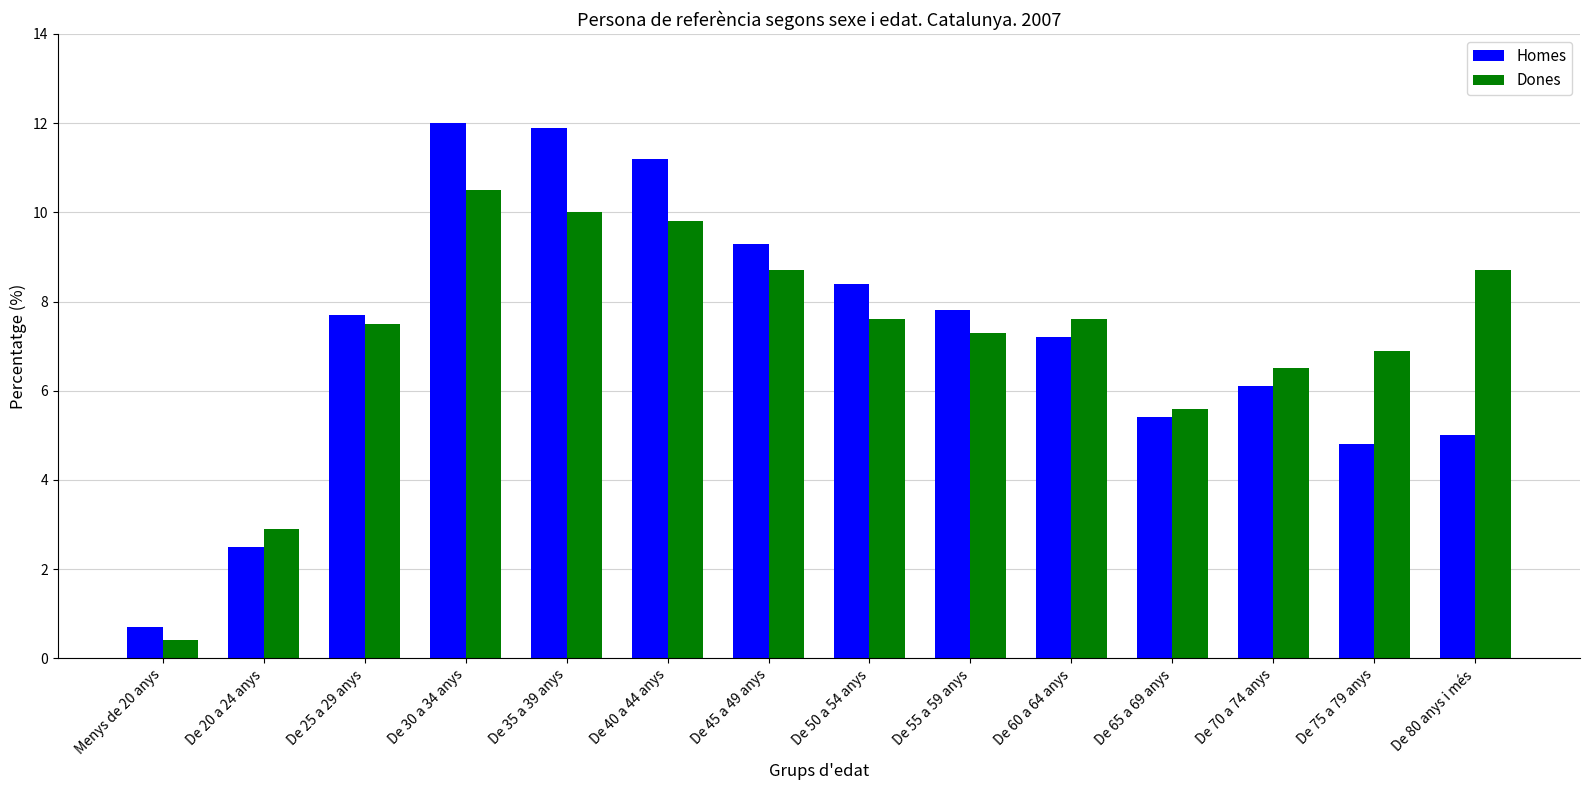

What is the difference between the highest and lowest values at Menys de 20 anys?

0.3